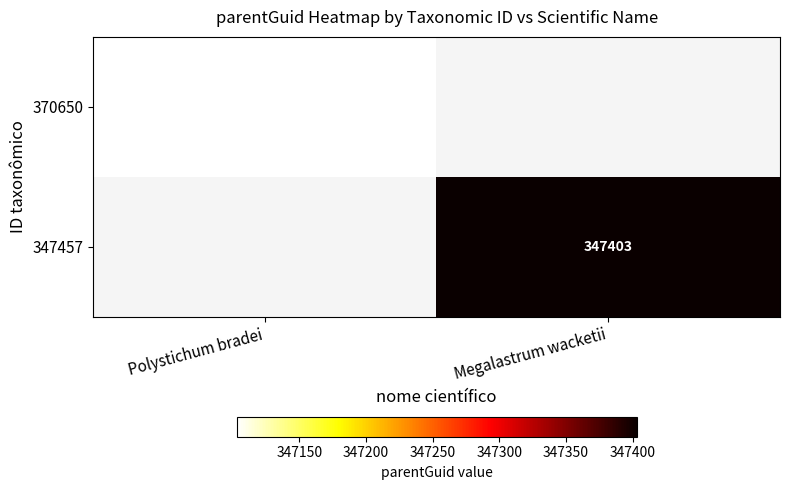

Is the value of 370650 at Polystichum bradei greater than the value of 347457 at Megalastrum wacketii?

No